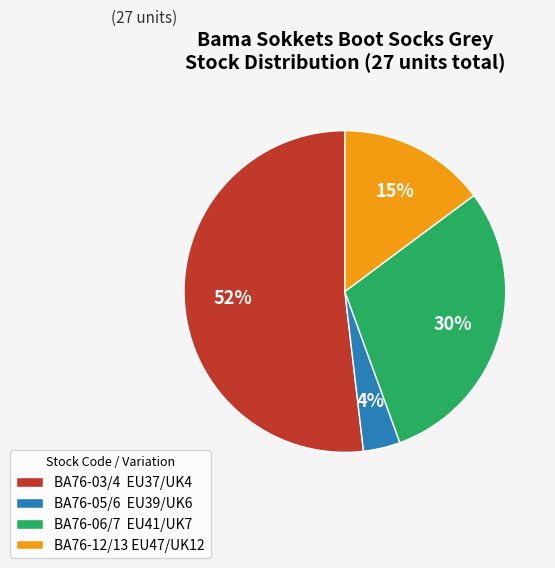

To the nearest percent, what percentage of the pie is BA76-06/7 EU41/UK7?

30%